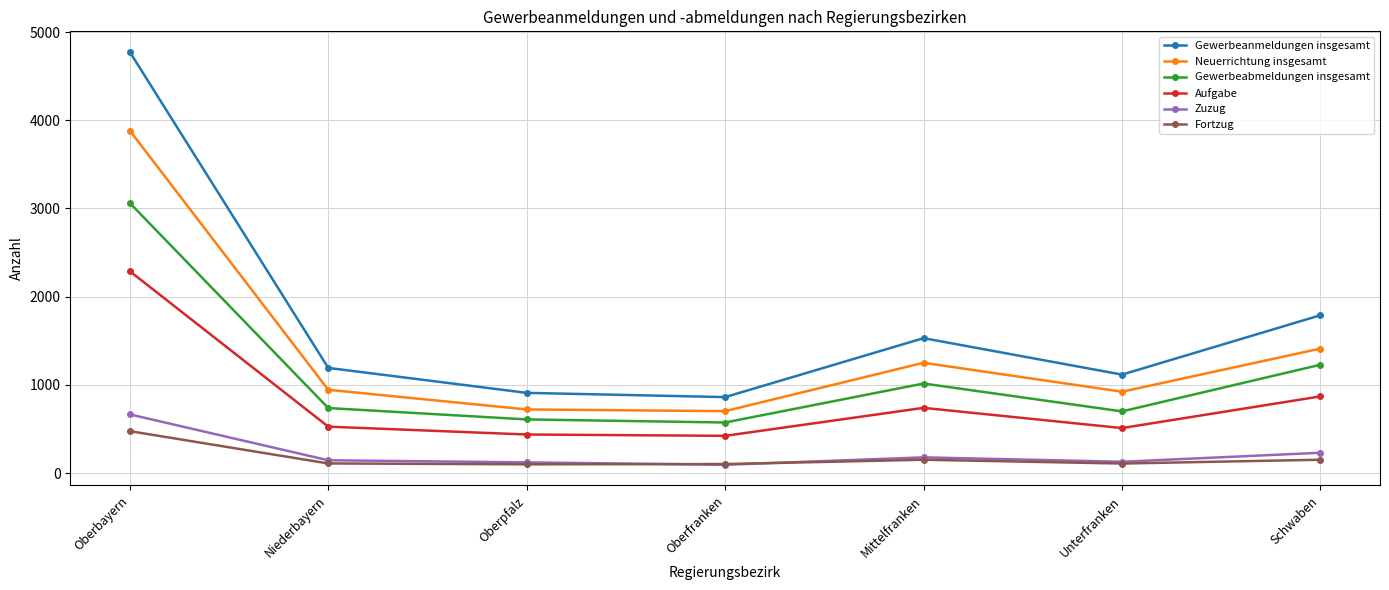

What is the total value across all series at Oberpfalz?

2901